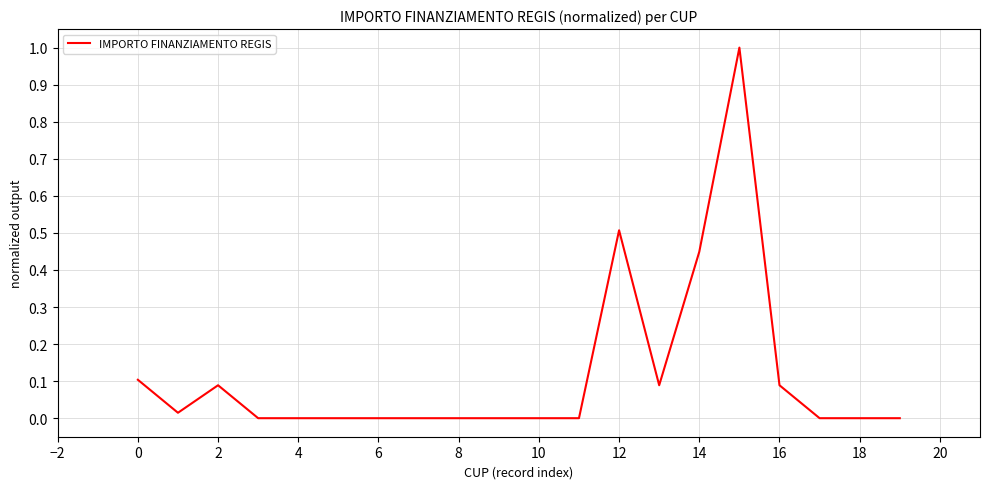

What is the difference between the maximum and minimum values?

1.0